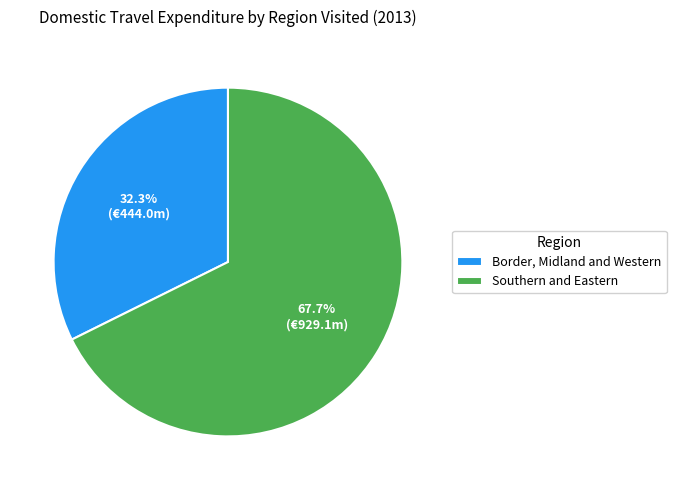

Which has a higher value, Border, Midland and Western or Southern and Eastern?

Southern and Eastern